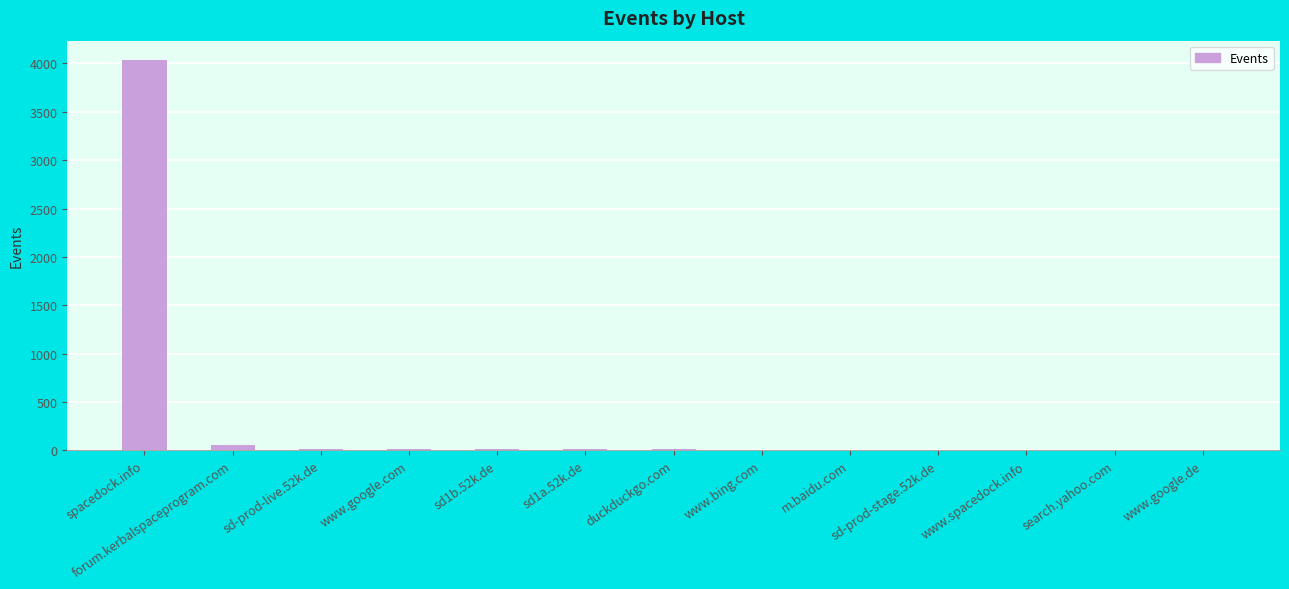

What is the sum of all values?

4165